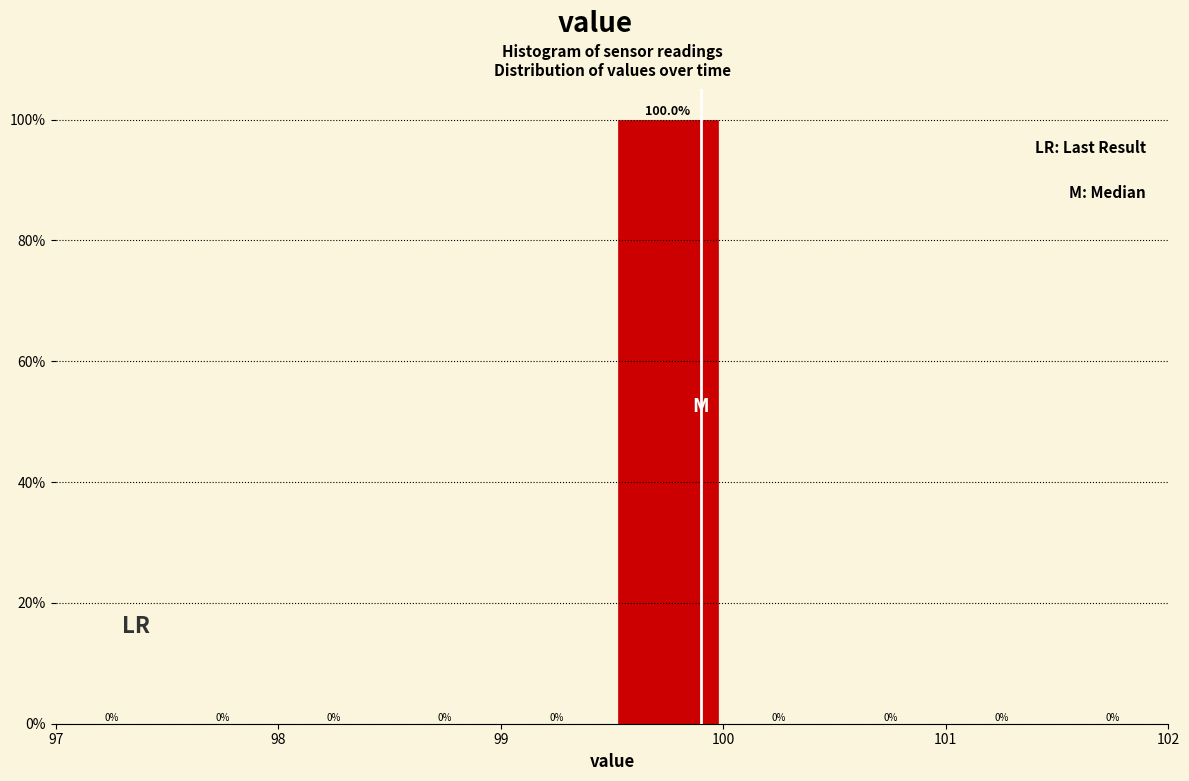

Over which range of the x-axis is the bar tallest?

99.5 to 100.0